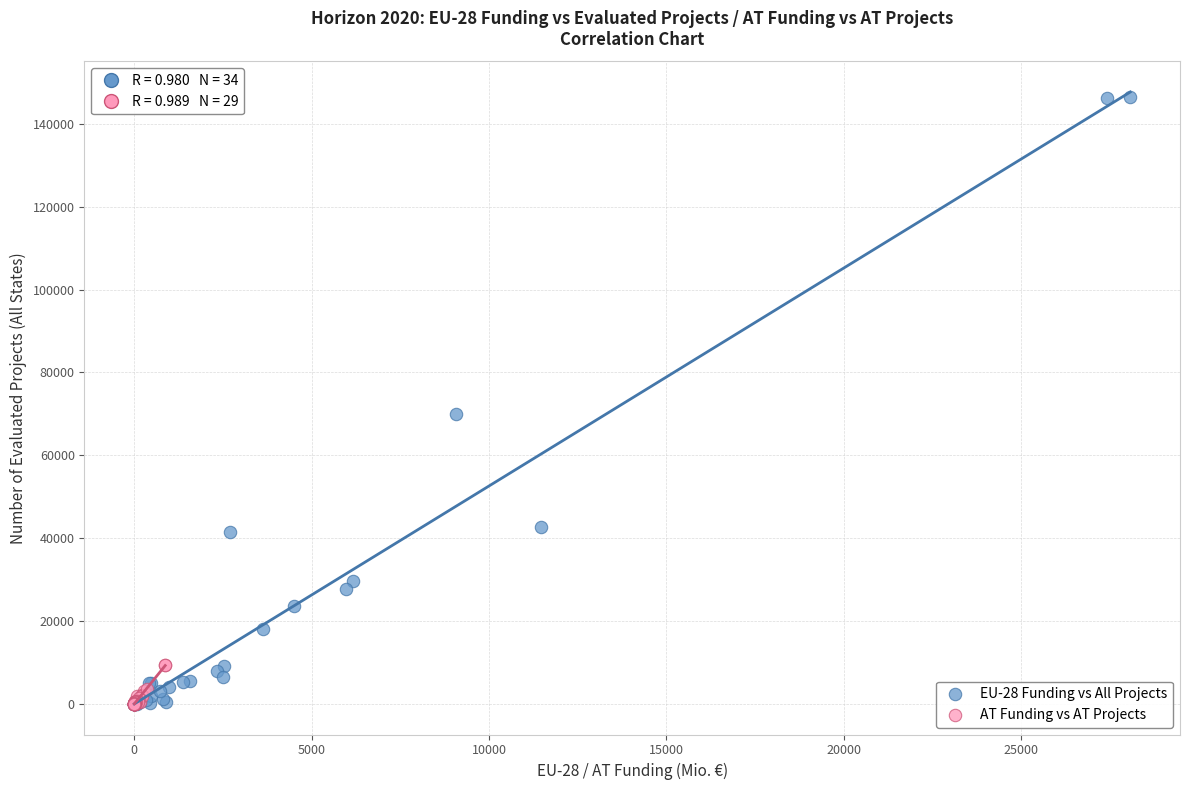

Which series contains the highest Y value?

EU-28 Funding vs All Projects